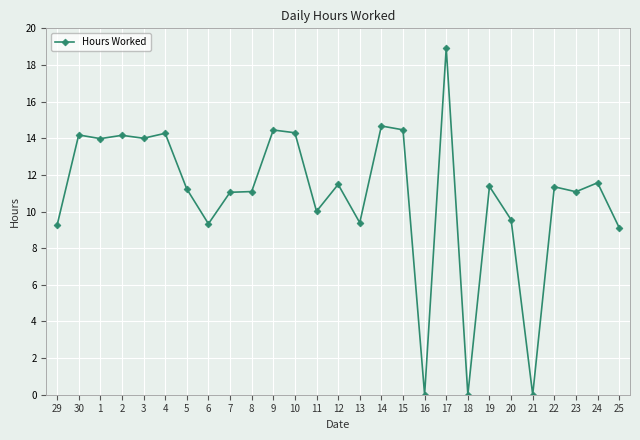

What is the sum of all values?

294.3